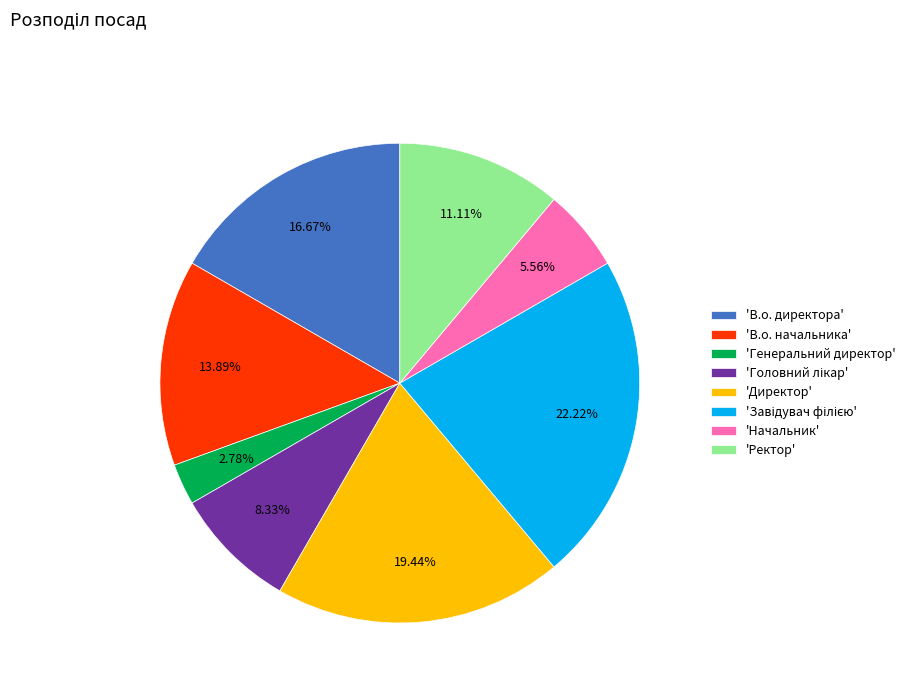

Is there any slice that represents more than half of the pie?

No